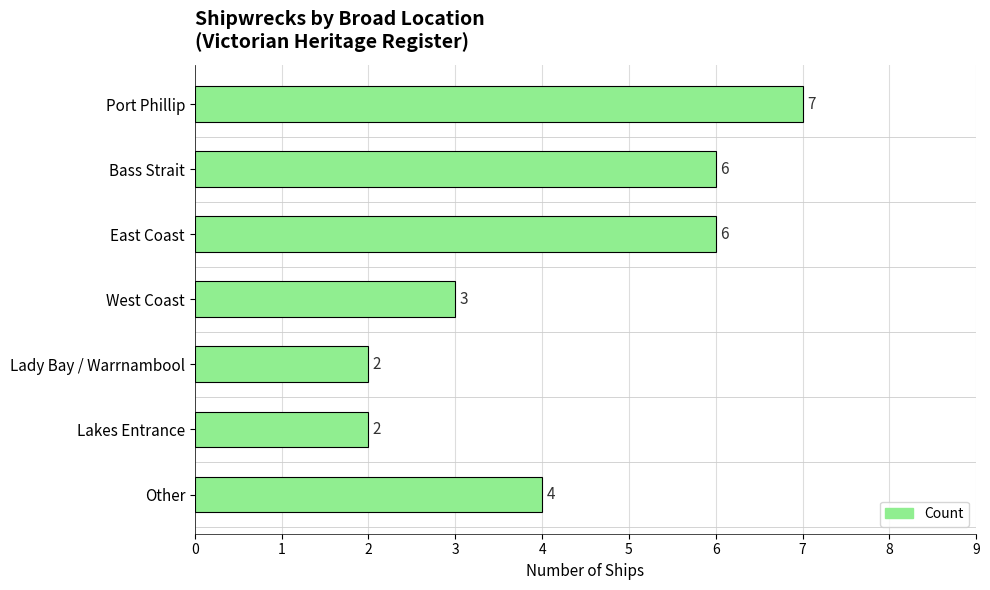

What is the ratio of the value at Lakes Entrance to the value at Port Phillip?

0.3